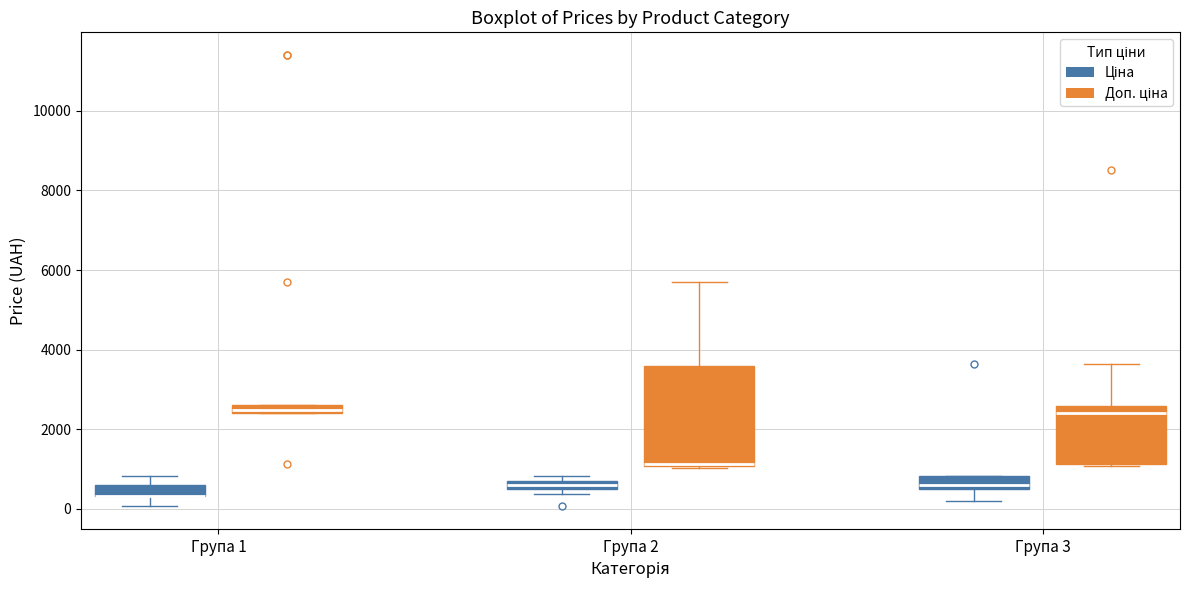

Which box is the tallest, from its lower edge to its upper edge?

Група 2 (Доп. ціна)